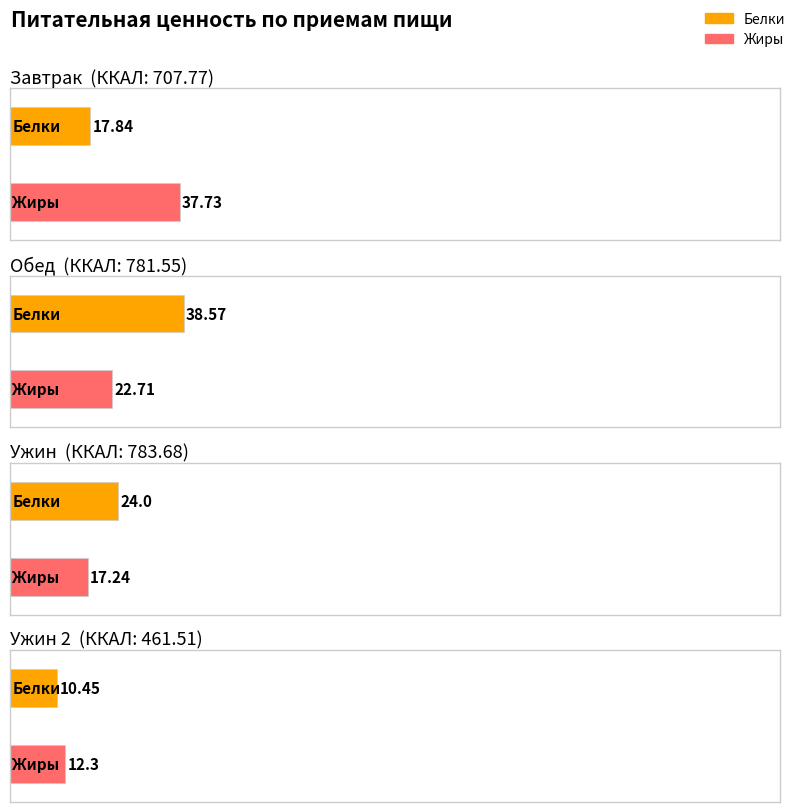

Are the bars horizontal?

Yes